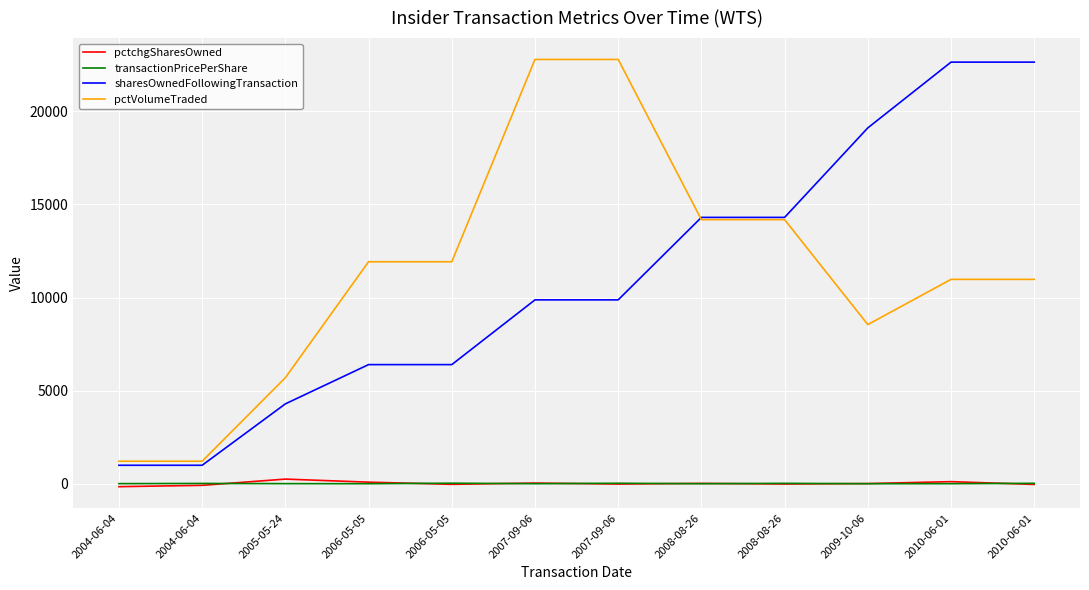

Reading left to right, transcribe all the data shown in this chart.

pctchgSharesOwned: 2004-06-04=-148.0	2004-06-04=-76.0	2005-05-24=258.0	2006-05-05=94.0	2006-05-05=-23.0	2007-09-06=46.0	2007-09-06=-9.0	2008-08-26=28.0	2008-08-26=-7.0	2009-10-06=19.0	2010-06-01=121.0	2010-06-01=-28.0
transactionPricePerShare: 2004-06-04=14.7	2004-06-04=24.6	2005-05-24=14.7	2006-05-05=10.6	2006-05-05=37.9	2007-09-06=10.6	2007-09-06=35.3	2008-08-26=10.6	2008-08-26=30.7	2009-10-06=10.6	2010-06-01=12.3	2010-06-01=32.0
sharesOwnedFollowingTransaction: 2004-06-04=1000.0	2004-06-04=1000.0	2005-05-24=4294.0	2006-05-05=6400.0	2006-05-05=6400.0	2007-09-06=9874.0	2007-09-06=9874.0	2008-08-26=14298.0	2008-08-26=14298.0	2009-10-06=19100.0	2010-06-01=22628.0	2010-06-01=22628.0
pctVolumeTraded: 2004-06-04=1217.0	2004-06-04=1217.0	2005-05-24=5697.0	2006-05-05=11918.0	2006-05-05=11918.0	2007-09-06=22771.0	2007-09-06=22771.0	2008-08-26=14176.0	2008-08-26=14176.0	2009-10-06=8548.0	2010-06-01=10973.0	2010-06-01=10973.0